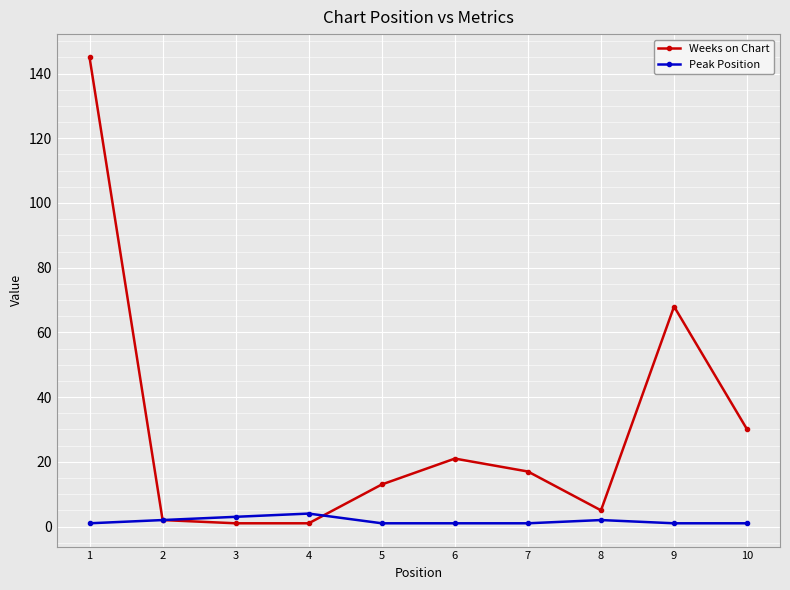

Which series has the widest spread of values?

Weeks on Chart